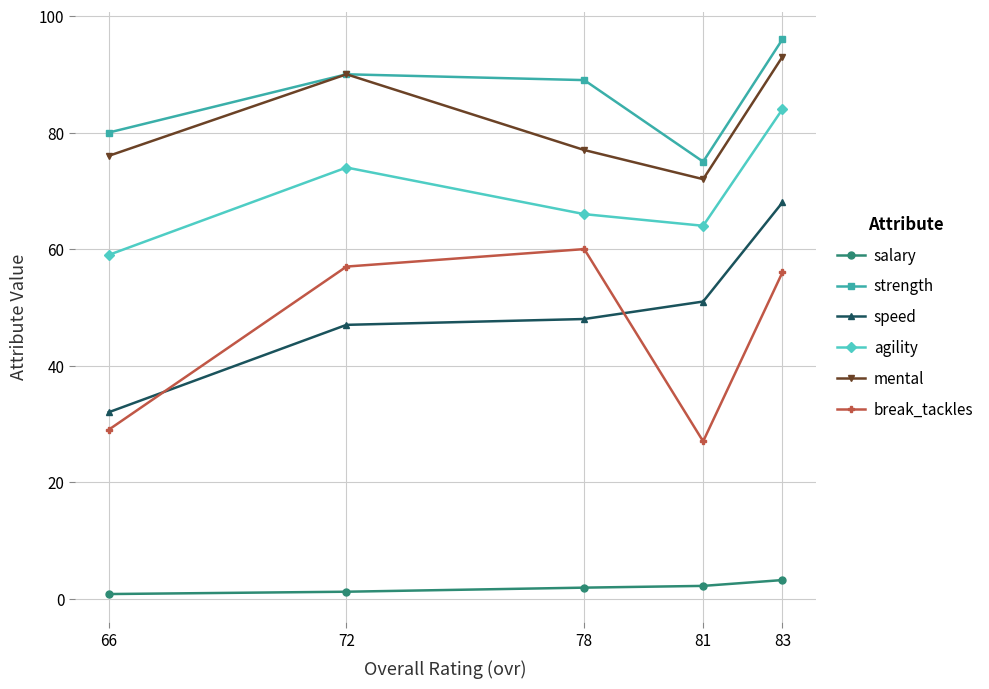

Which category has the highest value across all series?

83